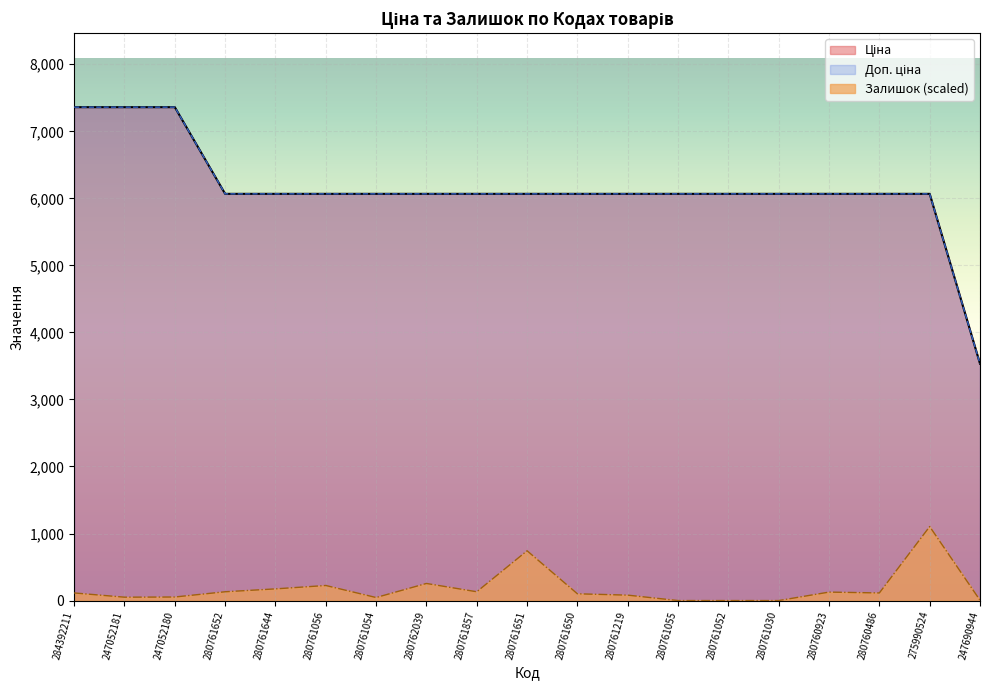

Where is Залишок nearest to the value 552?

280761651